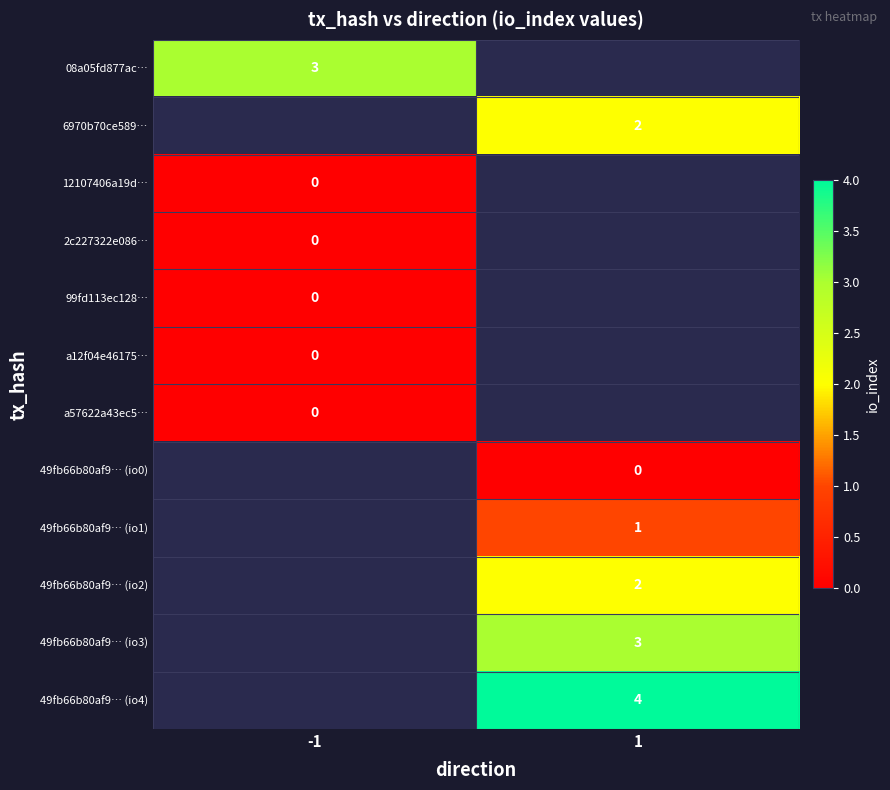

True or false: 49fb66b80af9… (io2) has a value of 3 at 1.

False